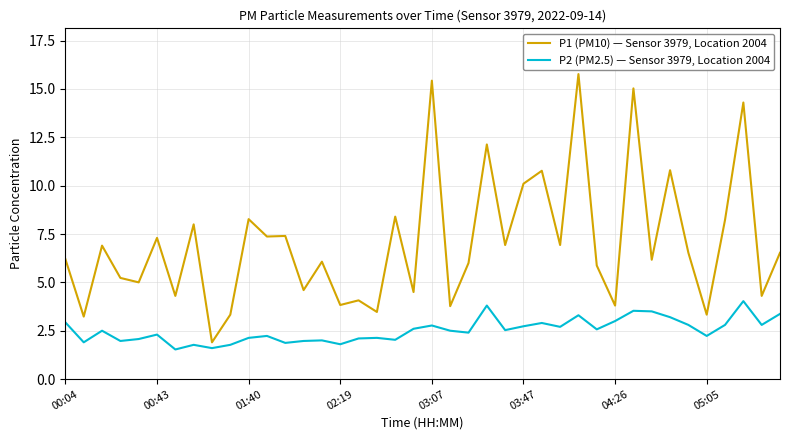

What is the maximum value for P2 (PM2.5) — Sensor 3979, Location 2004?

4.0